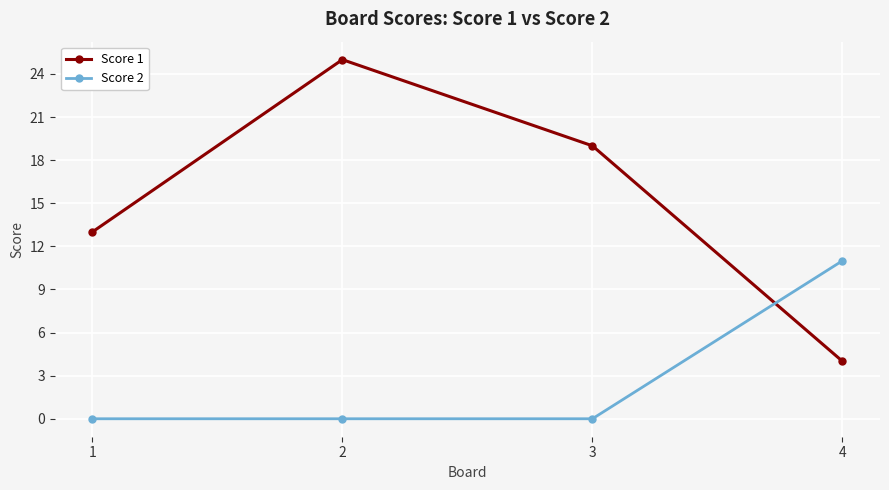

Between 1 and 4, which series saw the biggest shift?

Score 2